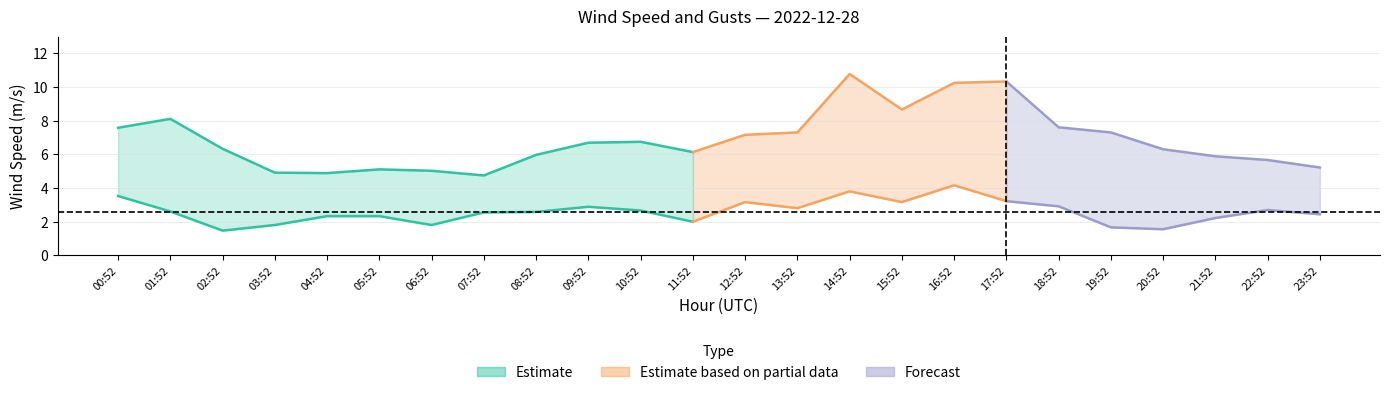

Where is the first local minimum for WIND_SPEED_GUST?

04:52